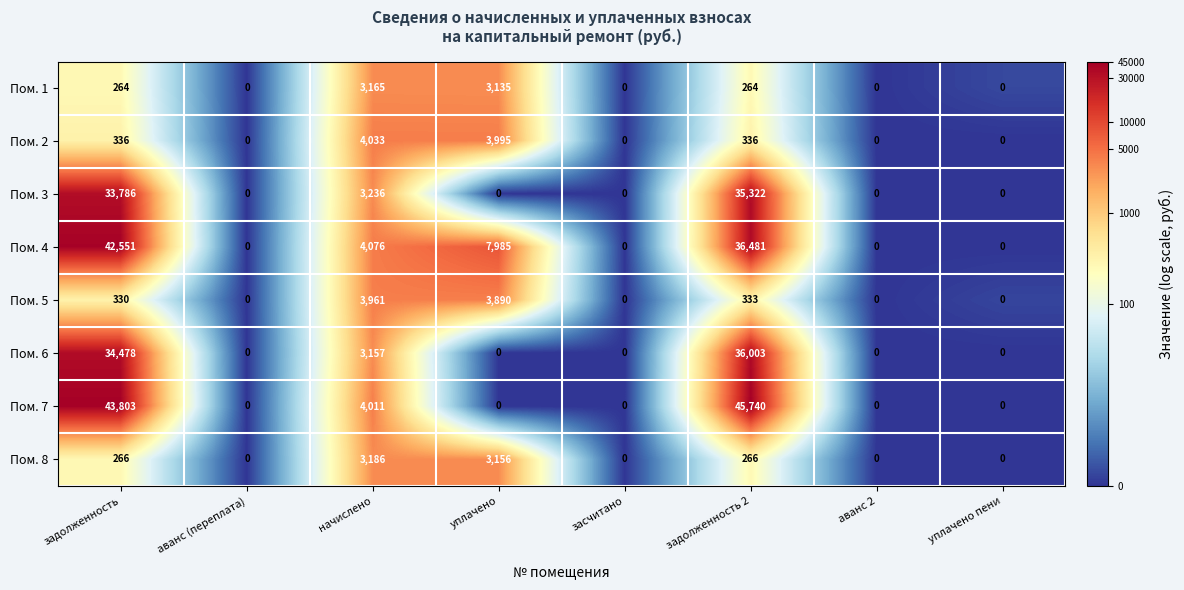

What is the difference between the maximum and minimum values in the Пом. 7 series?

45740